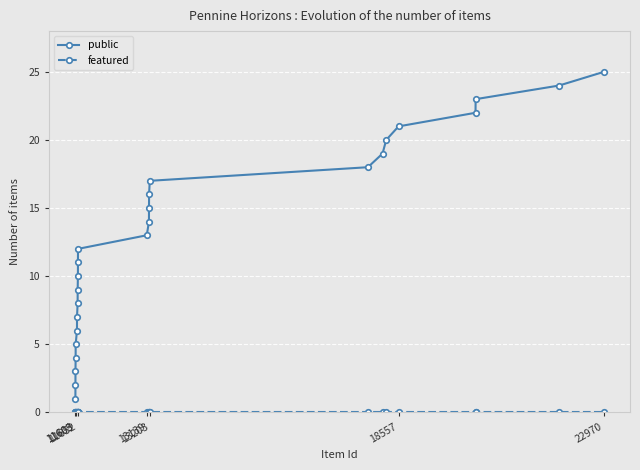

Which series has the largest total across all categories?

public